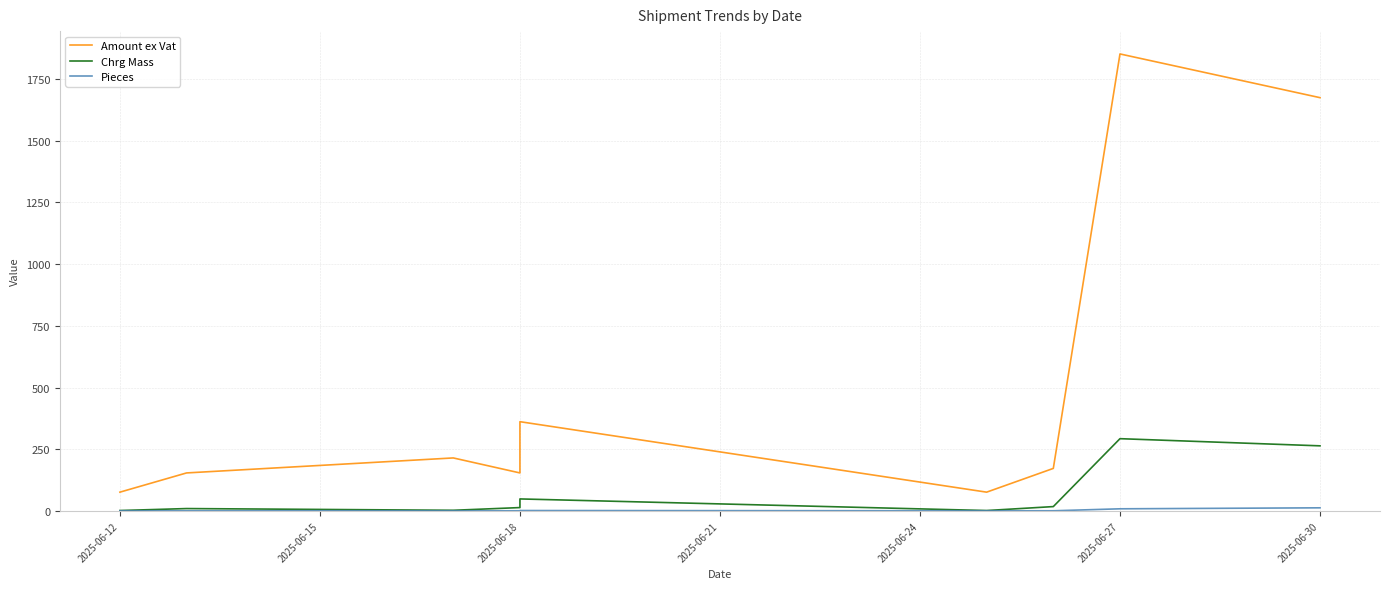

How many lines are shown in the chart?

3